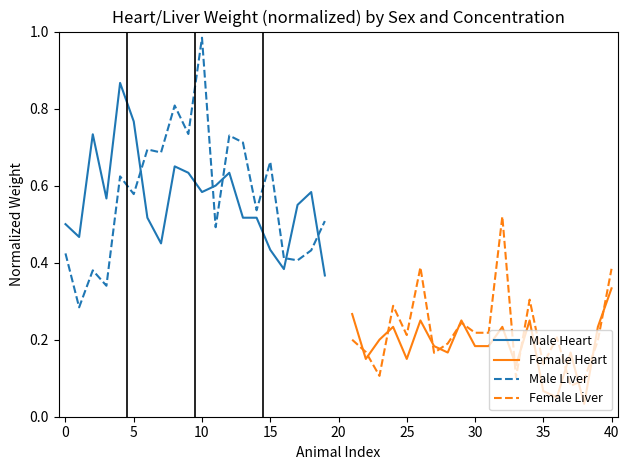

Which series changed the most between 45 and 17?

Male Liver